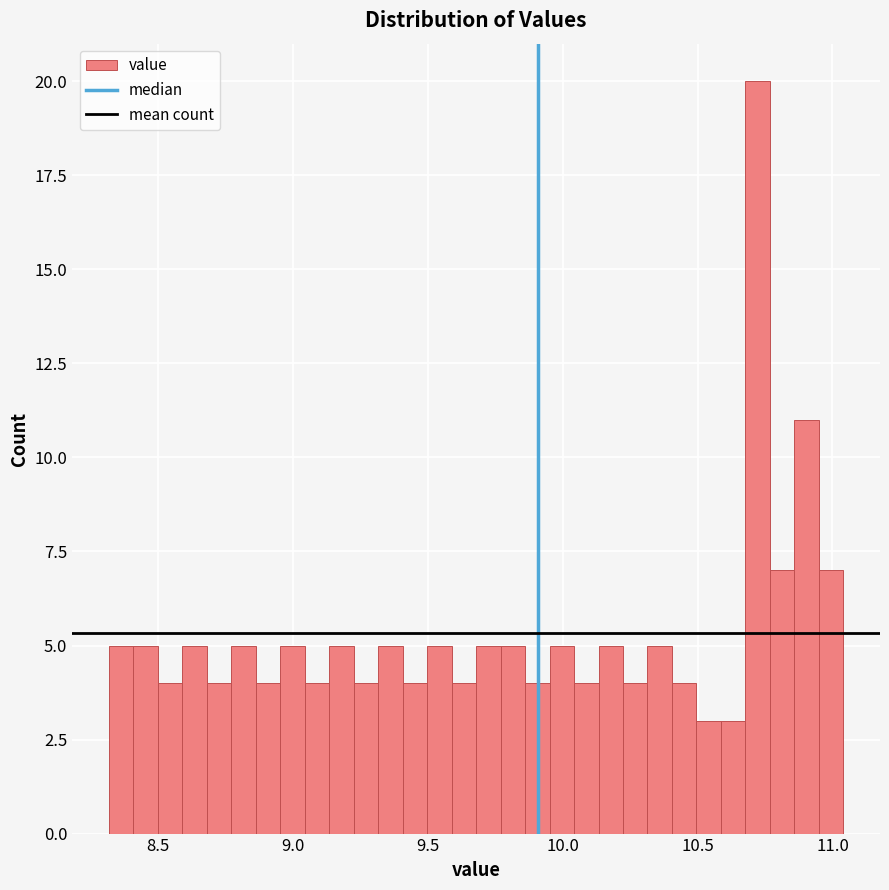

Around what value on the x-axis is the tallest bar? Give the approximate position of its centre, as read against the axis.

10.70